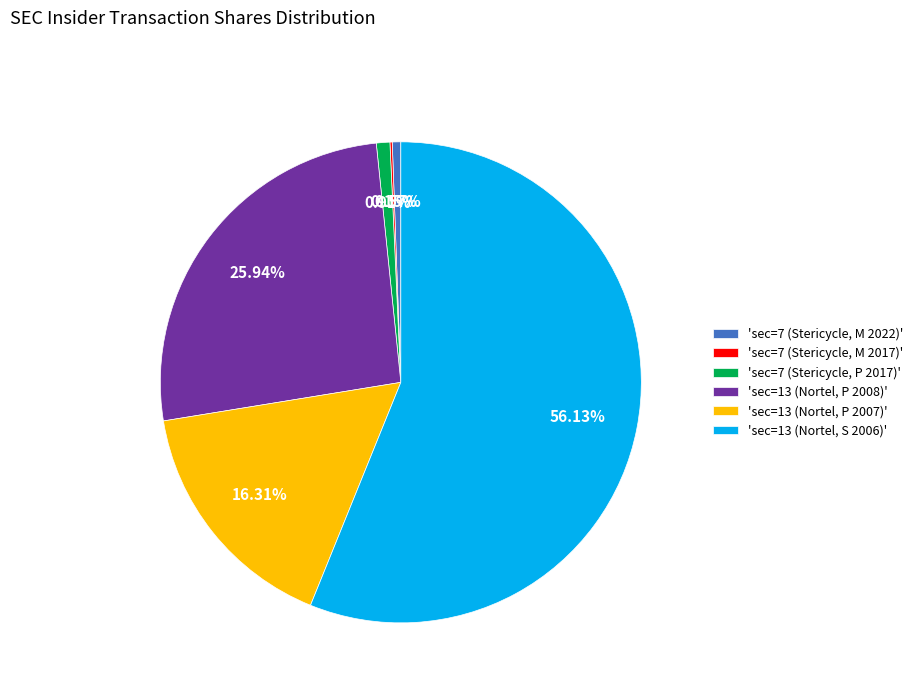

Which slice represents more than half of the pie?

'sec=13 (Nortel, S 2006)'